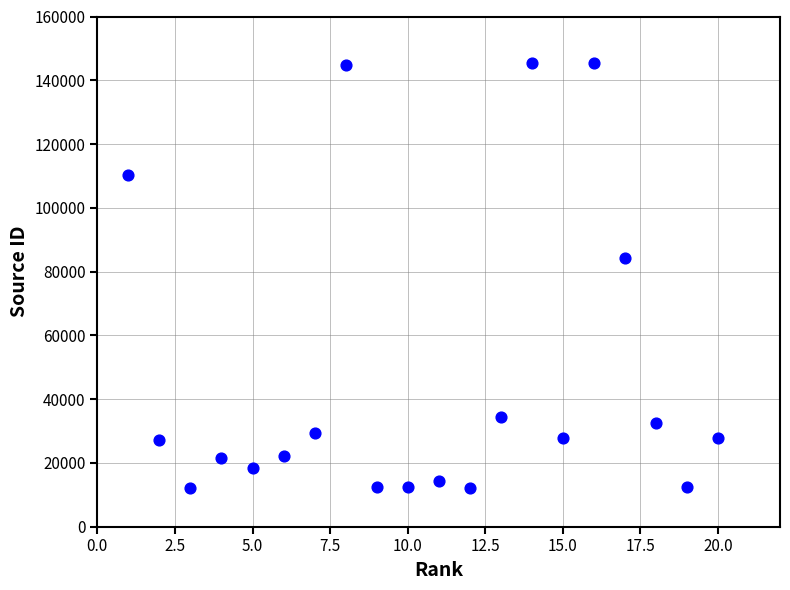

What Y value in the scatter plot is closest to 78758?

84340